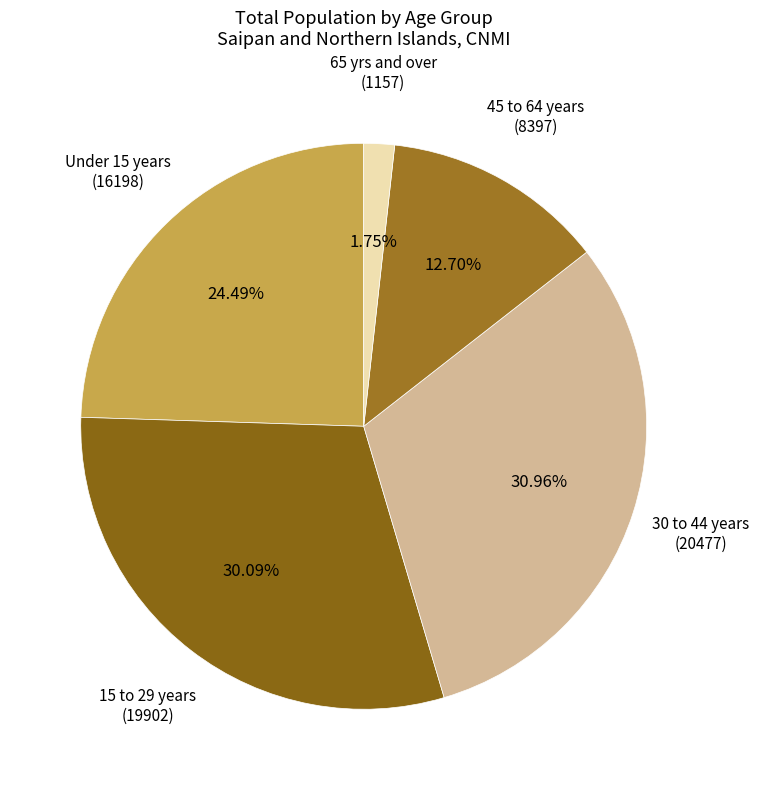

Is there a majority slice in this chart?

No